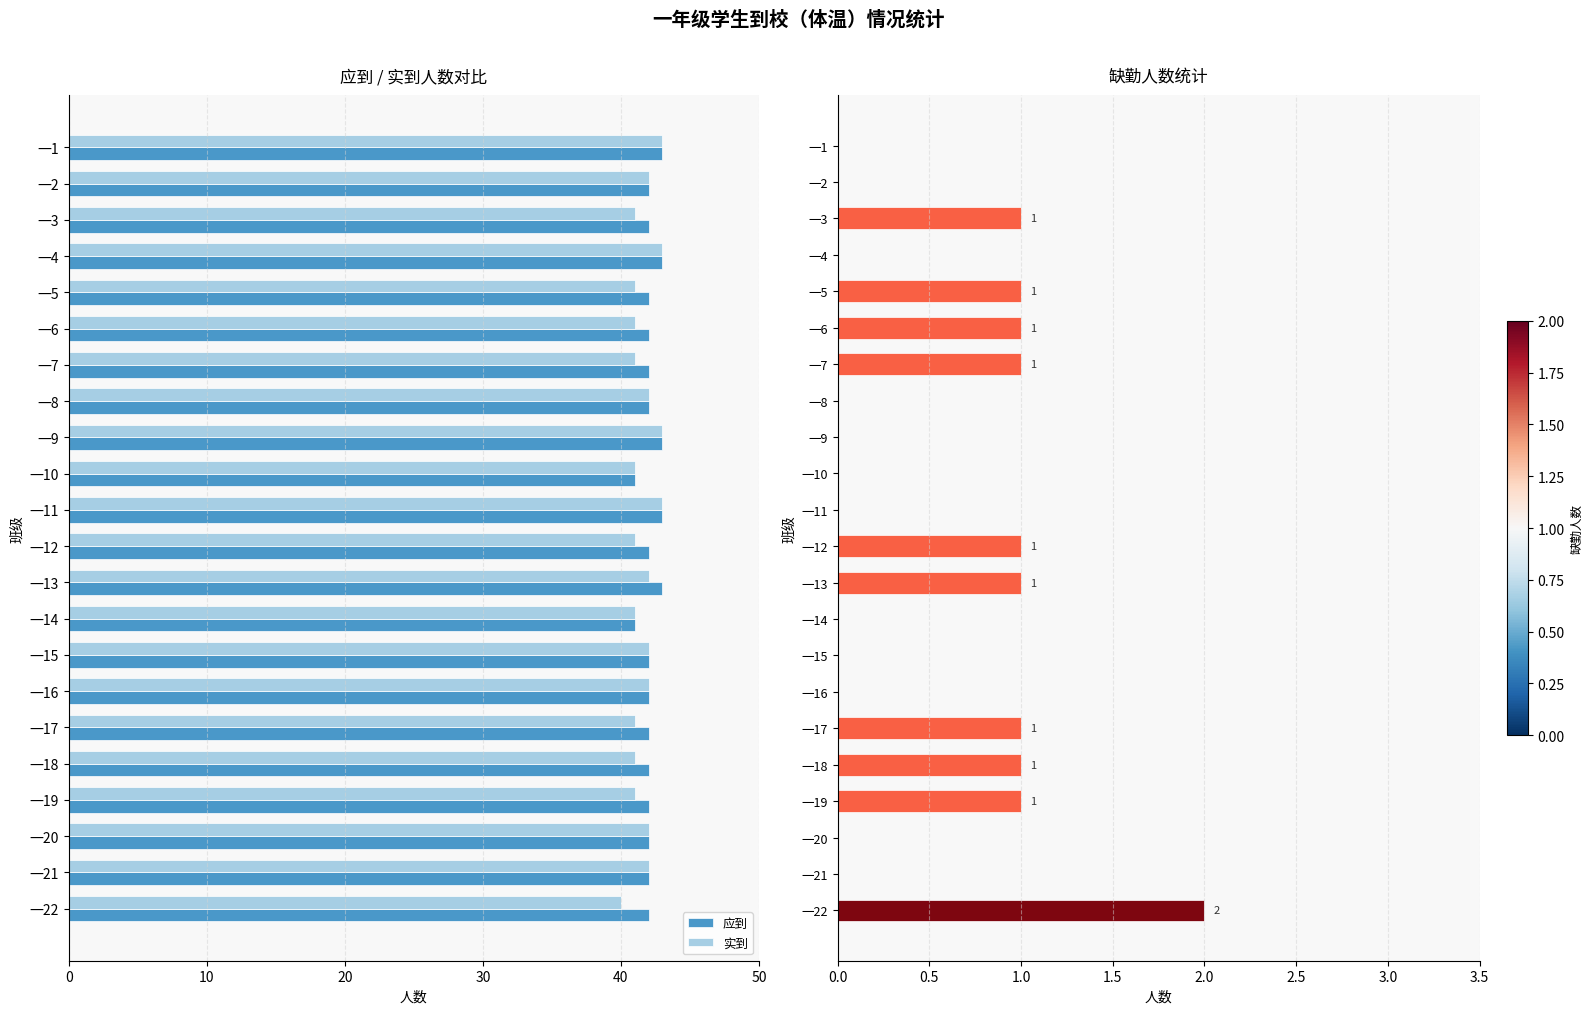

How many series are shown in this chart?

3